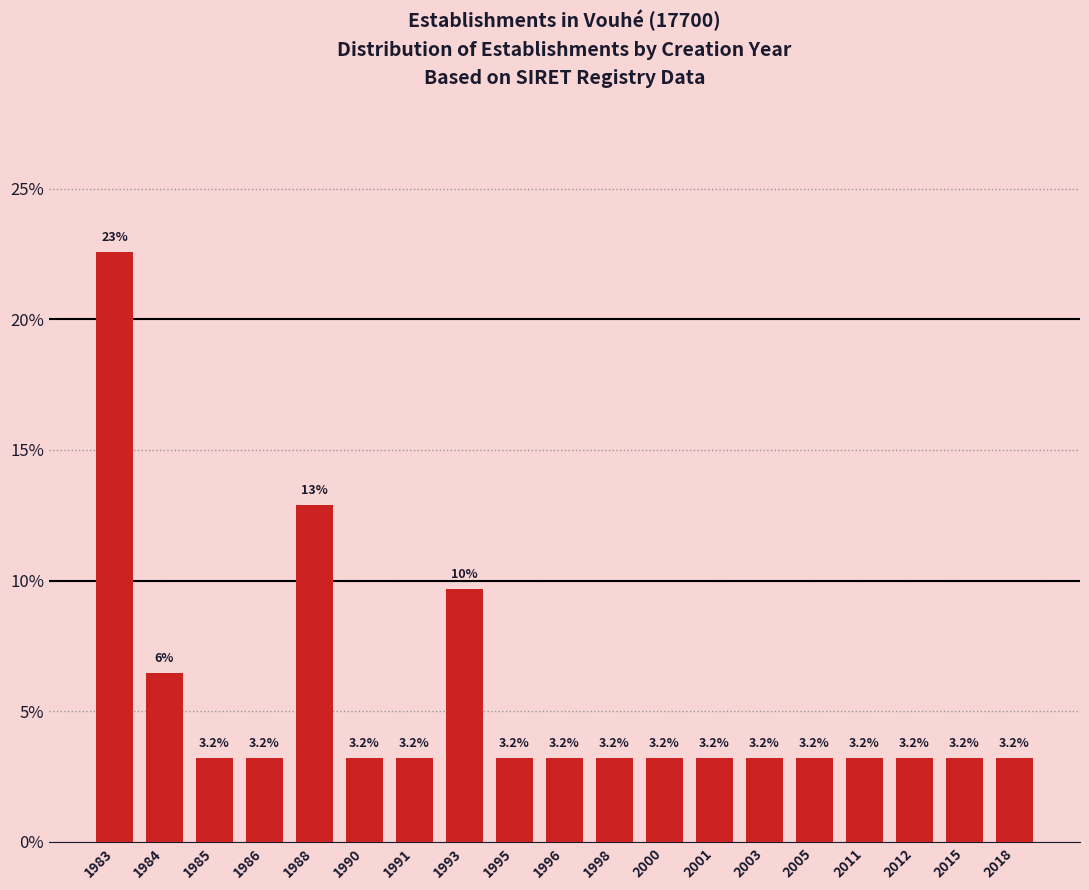

Is it true that the value at 2011 is 3.2?

True